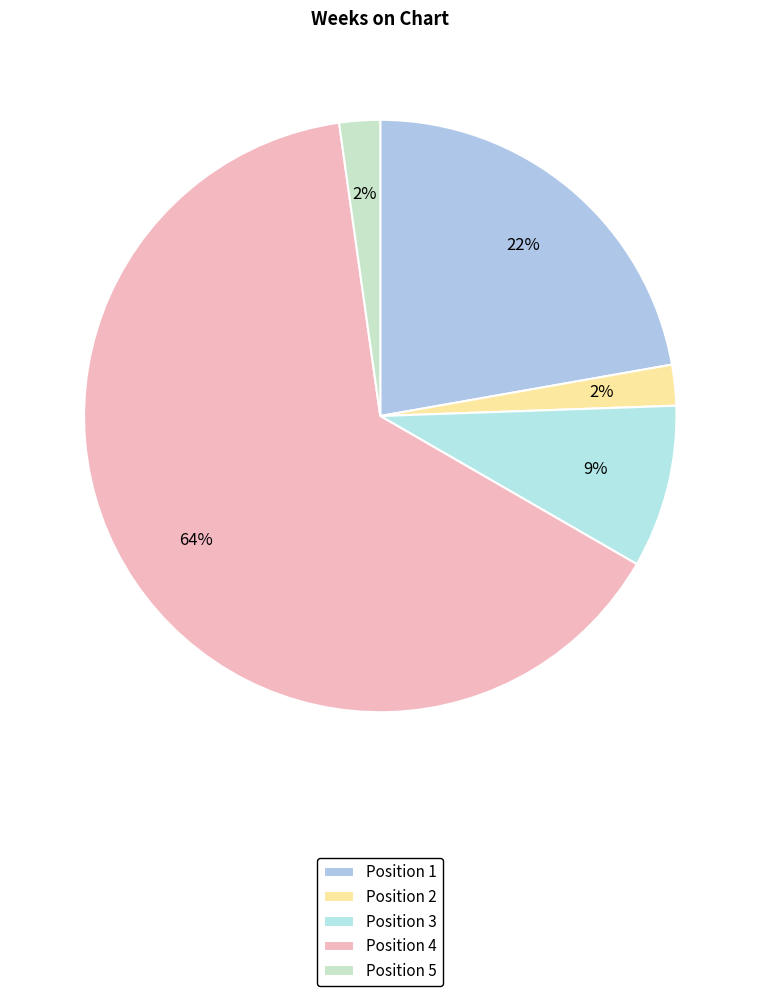

What is the change in value from Position 3 to Position 4?

+25